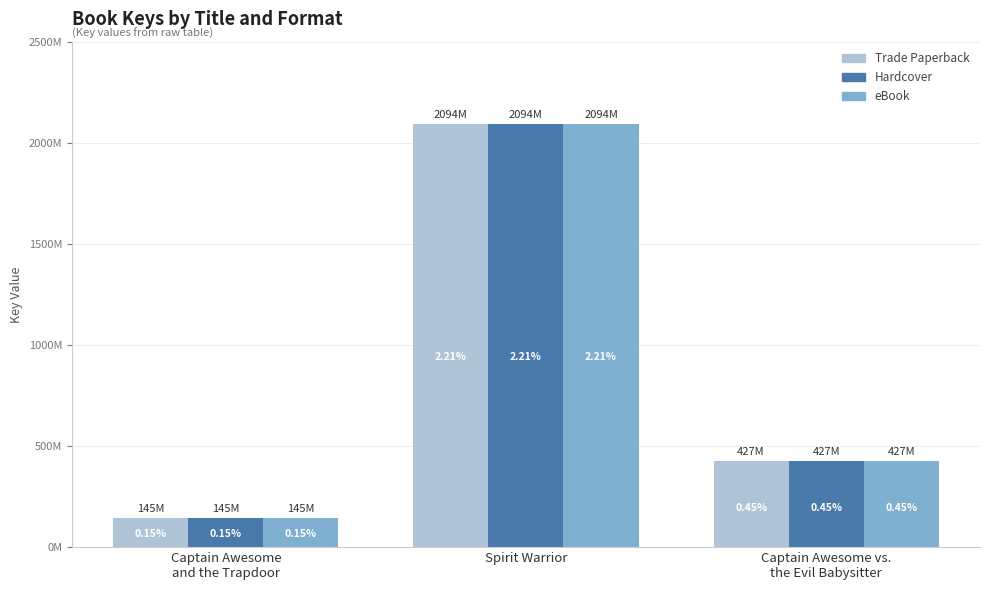

What are all the series names shown in the legend?

Trade Paperback, Hardcover, eBook